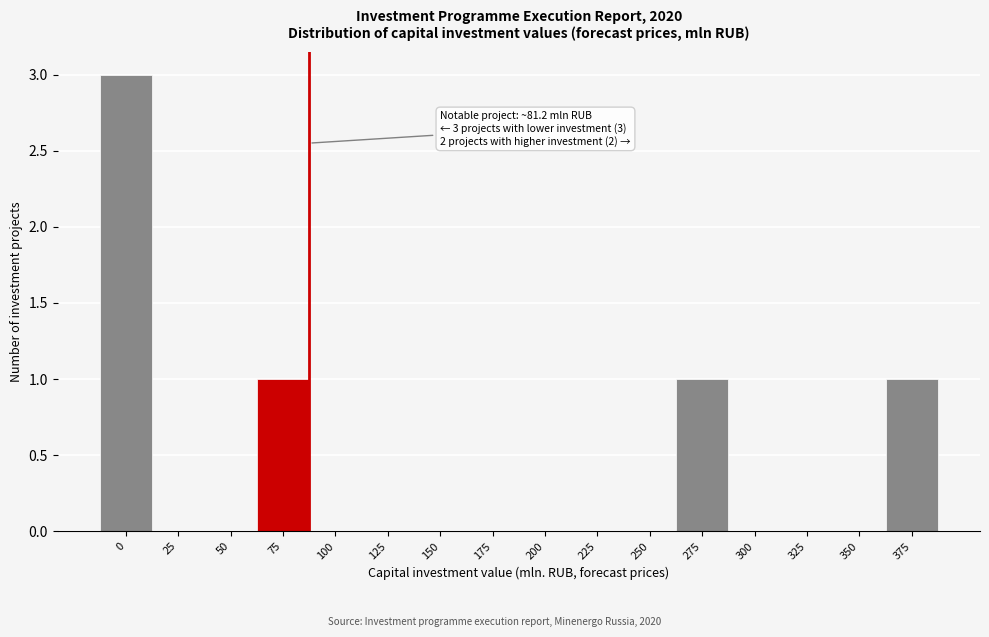

Reading left to right, transcribe all the data shown in this chart.

0=3	25=0	50=0	75=1	100=0	125=0	150=0	175=0	200=0	225=0	250=0	275=1	300=0	325=0	350=0	375=1